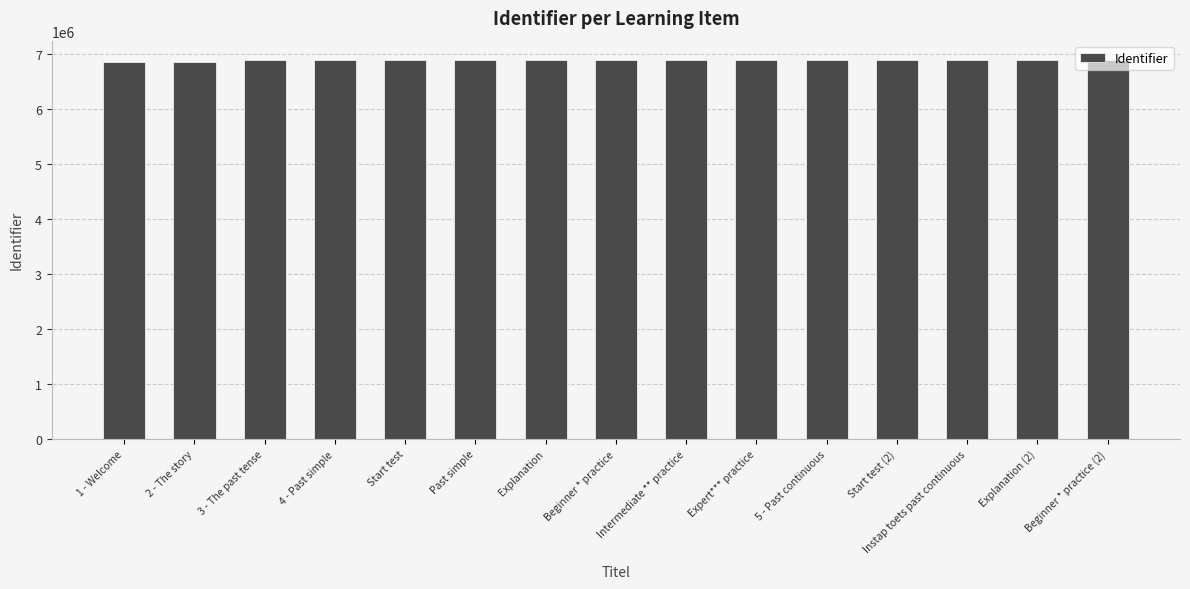

Approximately how many times larger is the value at Instap toets past continuous compared to 2 - The story?

1.0